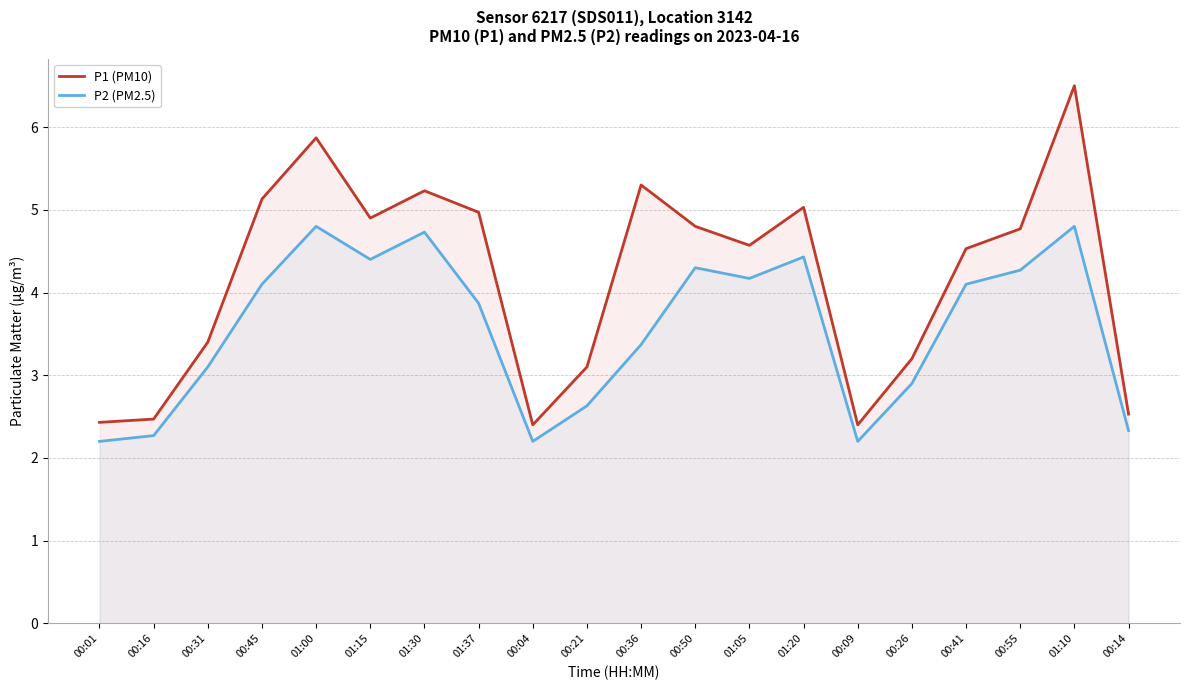

What is the label of the 14th point from the right?

01:30